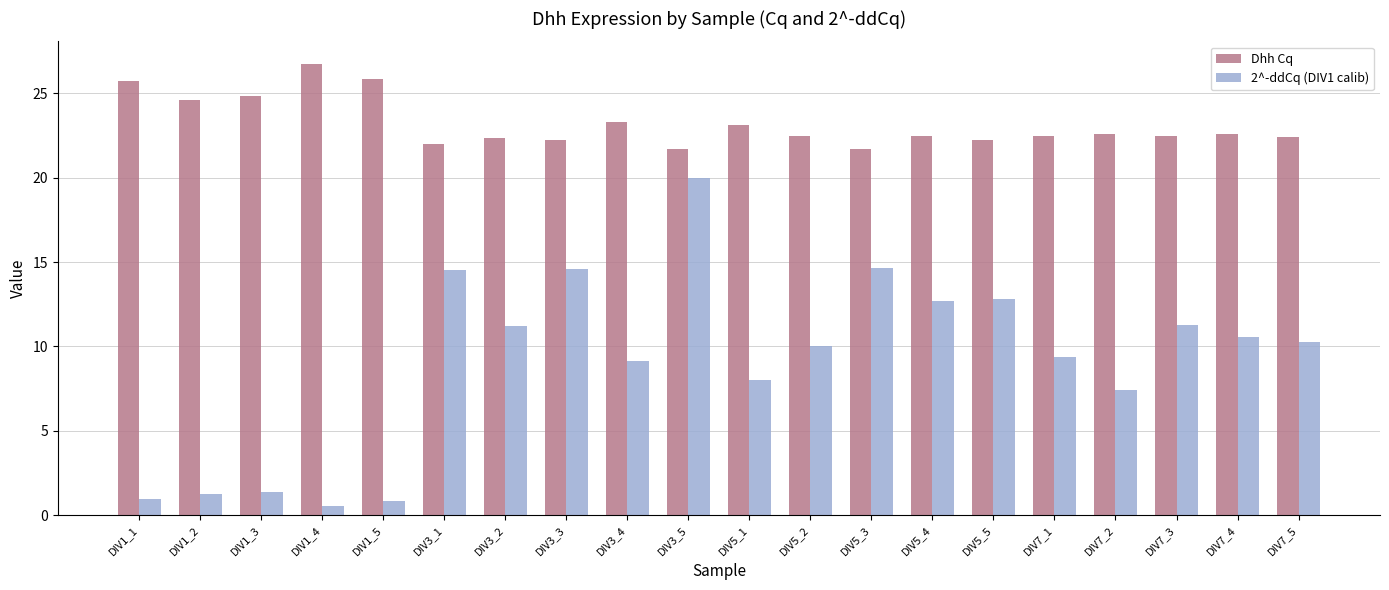

Which series has the widest spread of values?

2^-ddCq (DIV1 calib)